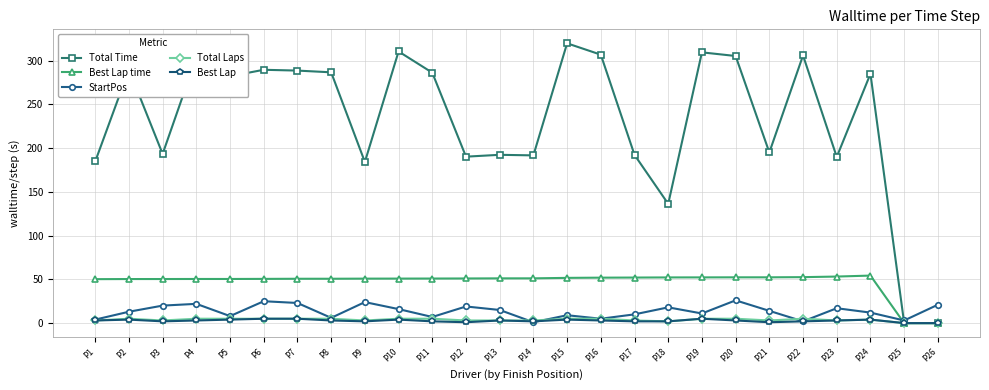

Is it true that Total Laps equals 3.0 at P12?

True